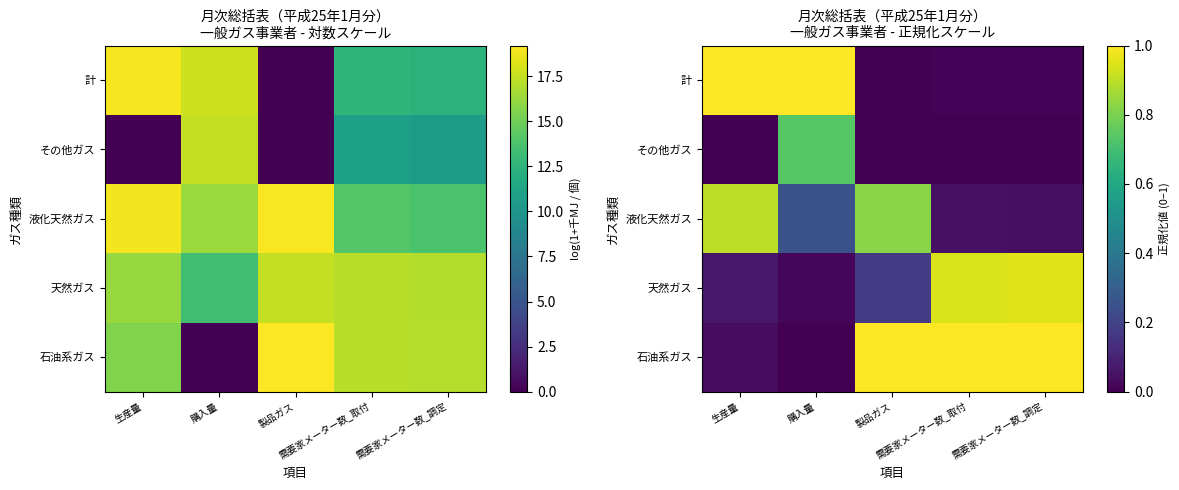

Is it true that 計 equals 0.6 at 購入量?

False